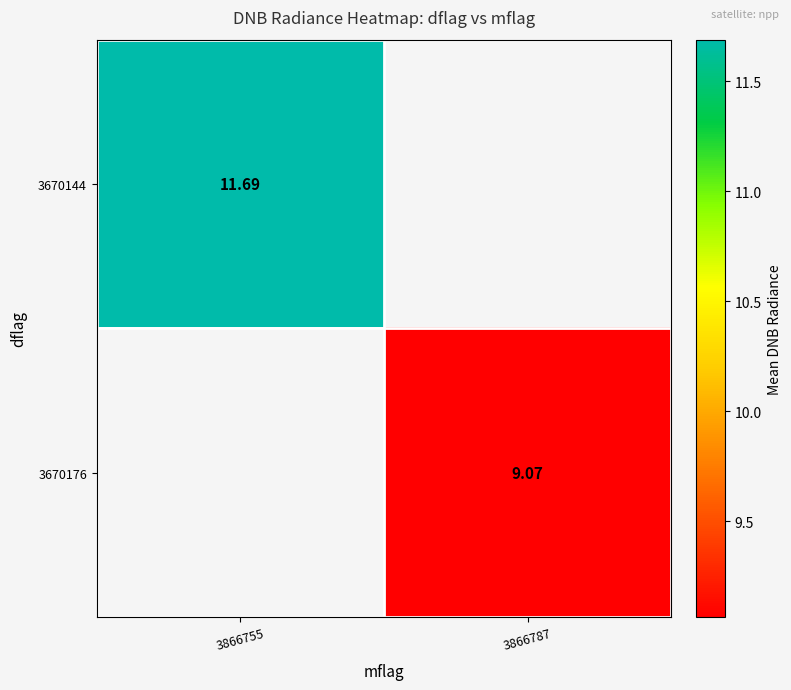

At which label does 3670144 reach its minimum?

3866755